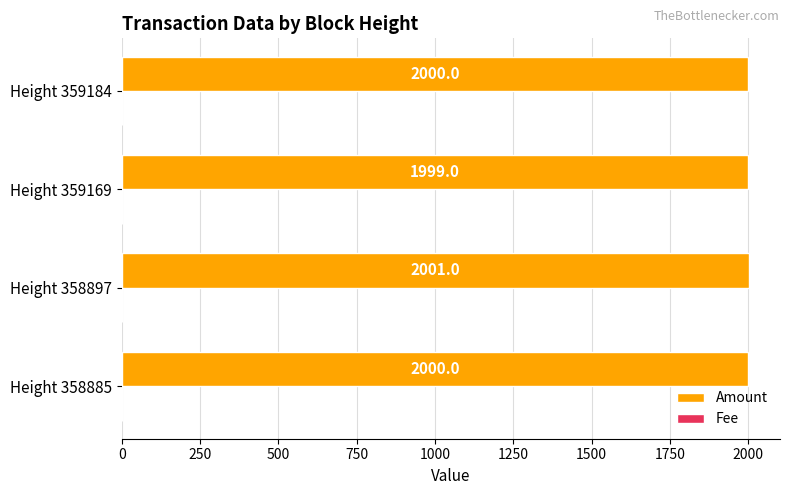

At which category does the chart reach its peak across all series?

Height 358897